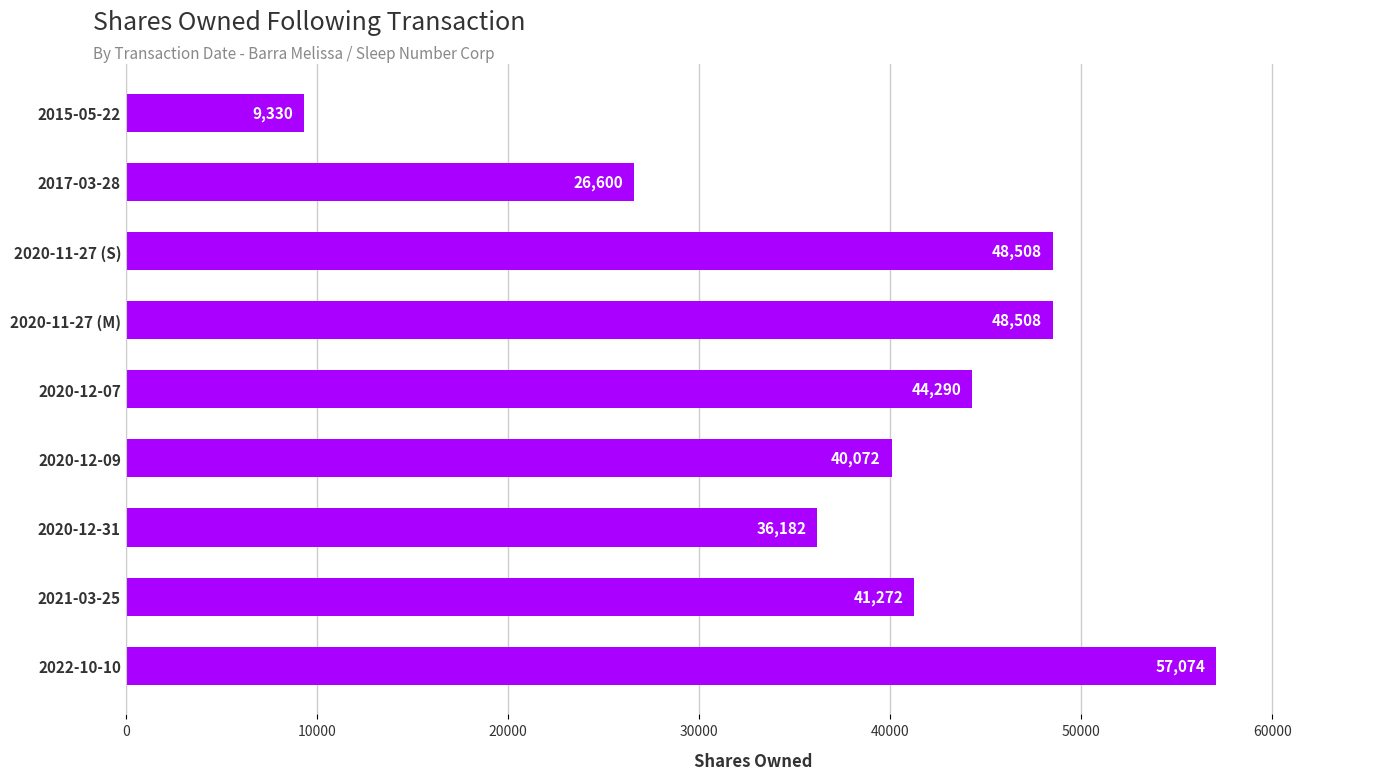

What is the sum of all values?

351836